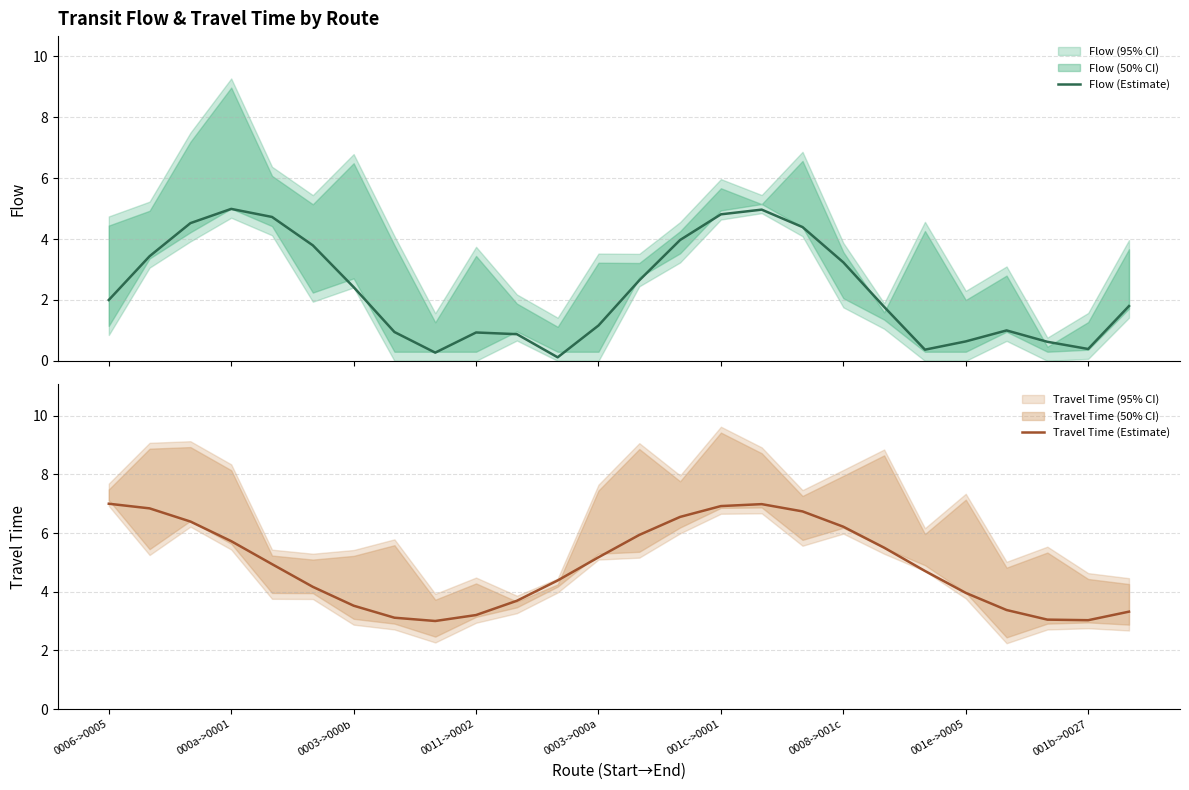

Reading right to left, transcribe all the data shown in this chart.

Flow (Estimate): 1.8	0.4	0.6	1.0	0.6	0.4	1.8	3.2	4.4	5.0	4.8	4.0	2.6	1.2	0.1	0.9	0.9	0.3	0.9	2.4	3.8	4.7	5.0	4.5	3.4	2.0
Travel Time (Estimate): 3.3	3.0	3.1	3.4	4.0	4.7	5.5	6.2	6.7	7.0	6.9	6.6	5.9	5.2	4.4	3.7	3.2	3.0	3.1	3.5	4.2	4.9	5.7	6.4	6.8	7.0